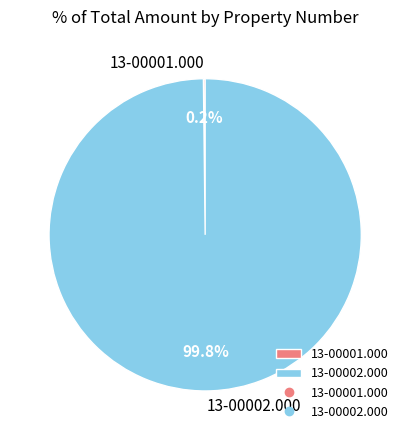

What percentage is NOT represented by 13-00002.000?

0.2%